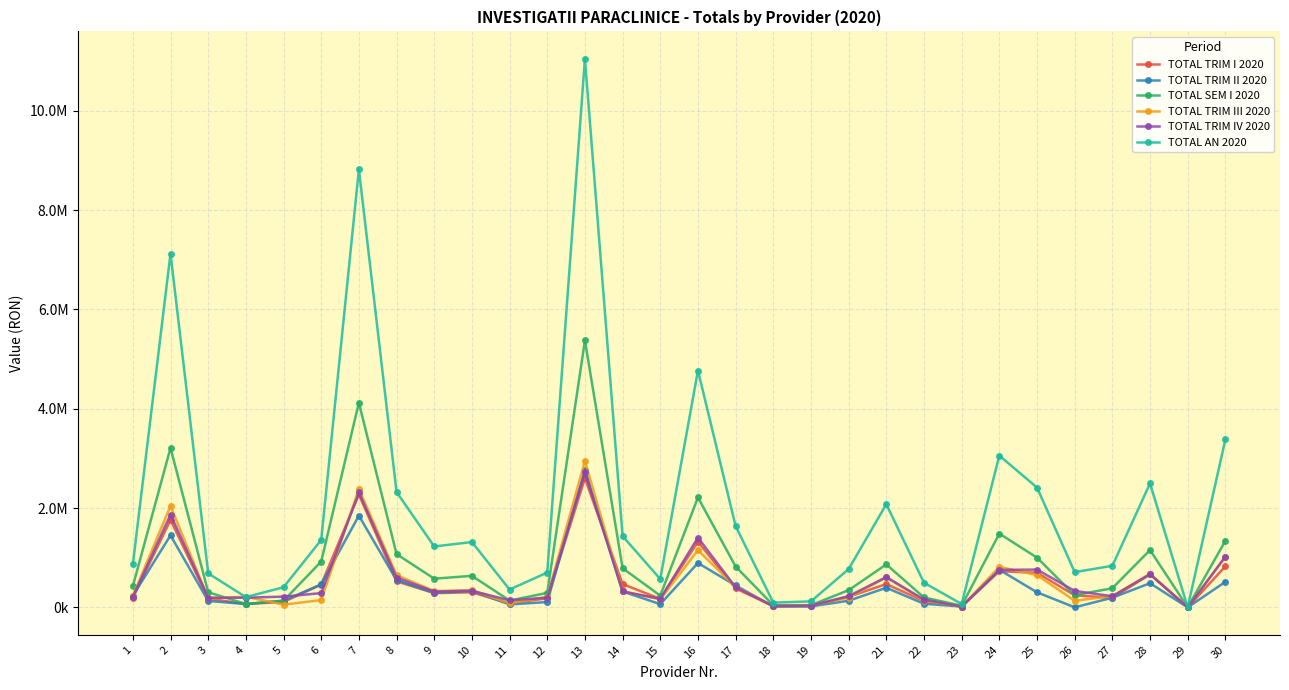

Is this an area chart (filled region under the line)?

No